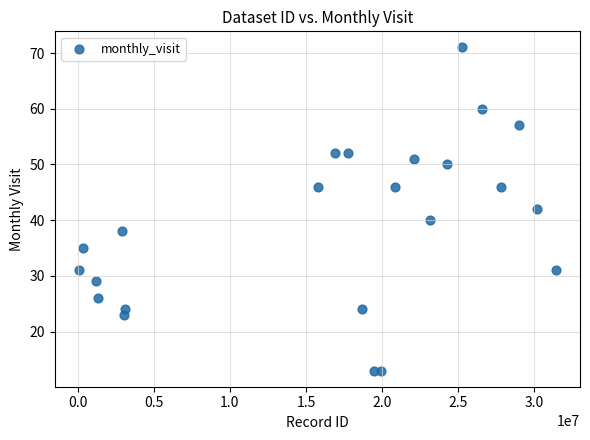

What is the range of X values (max minus min)?

31373720